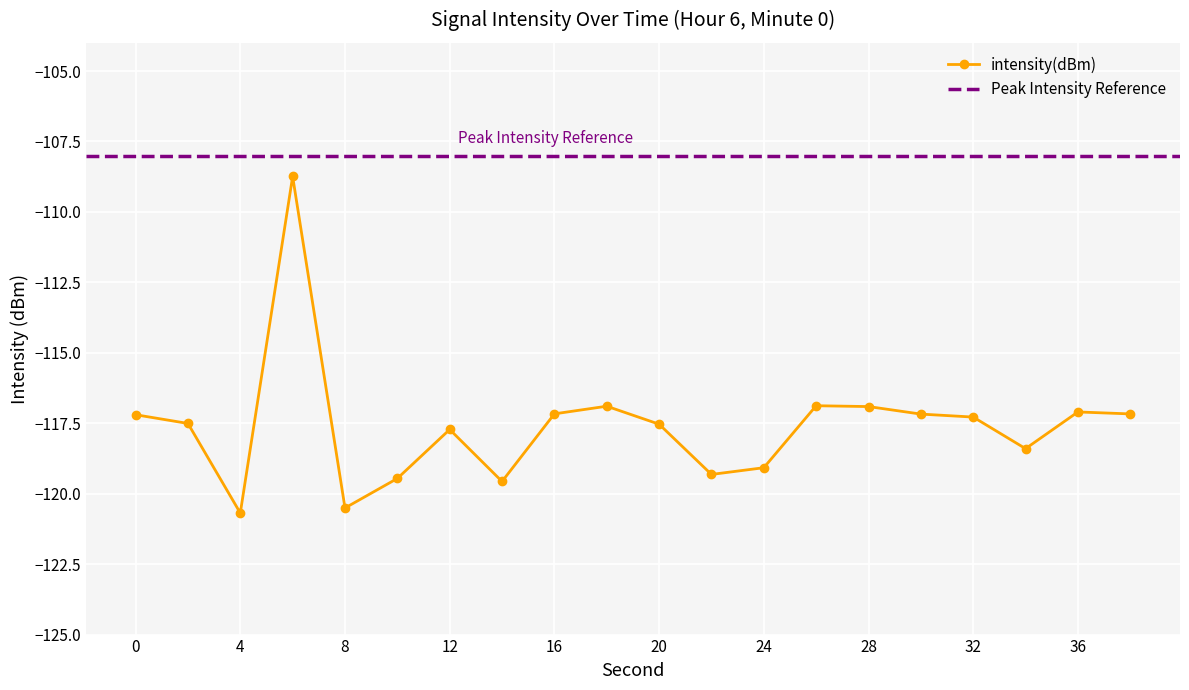

How many interior local valleys (lower than both neighbors) does the data have?

5